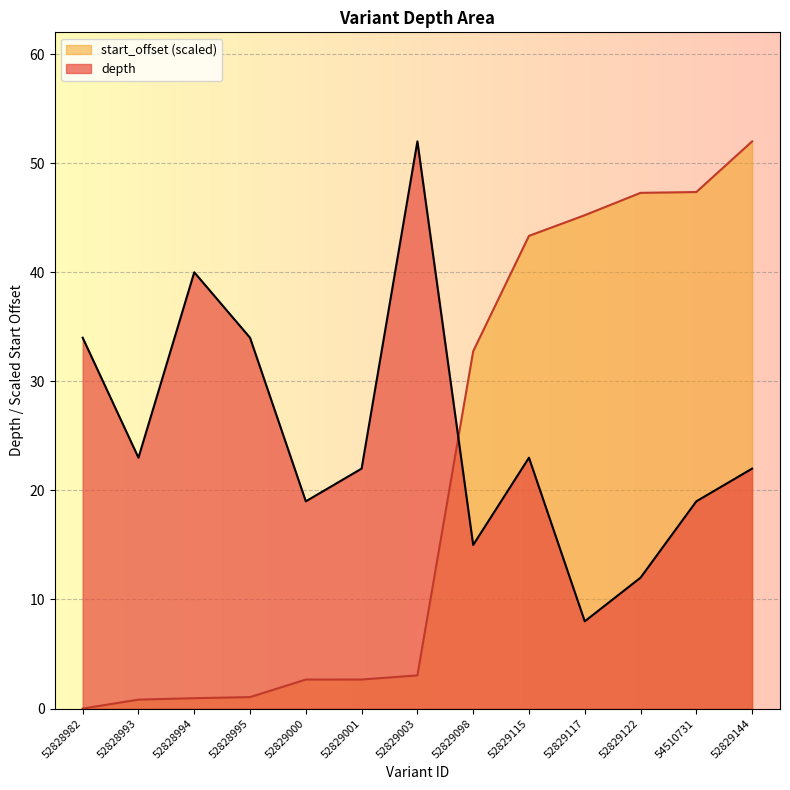

How many lines are shown in the chart?

2